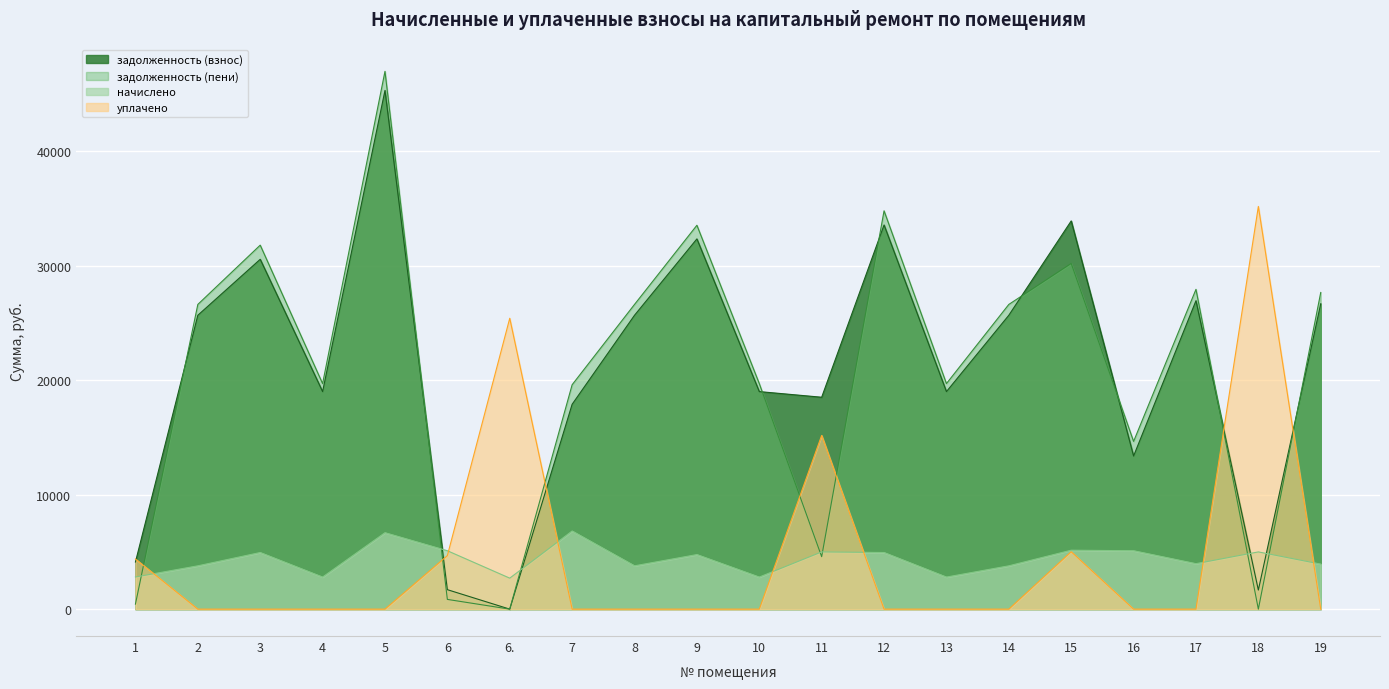

How many intersections are there between начислено and задолженность (пени)?

7